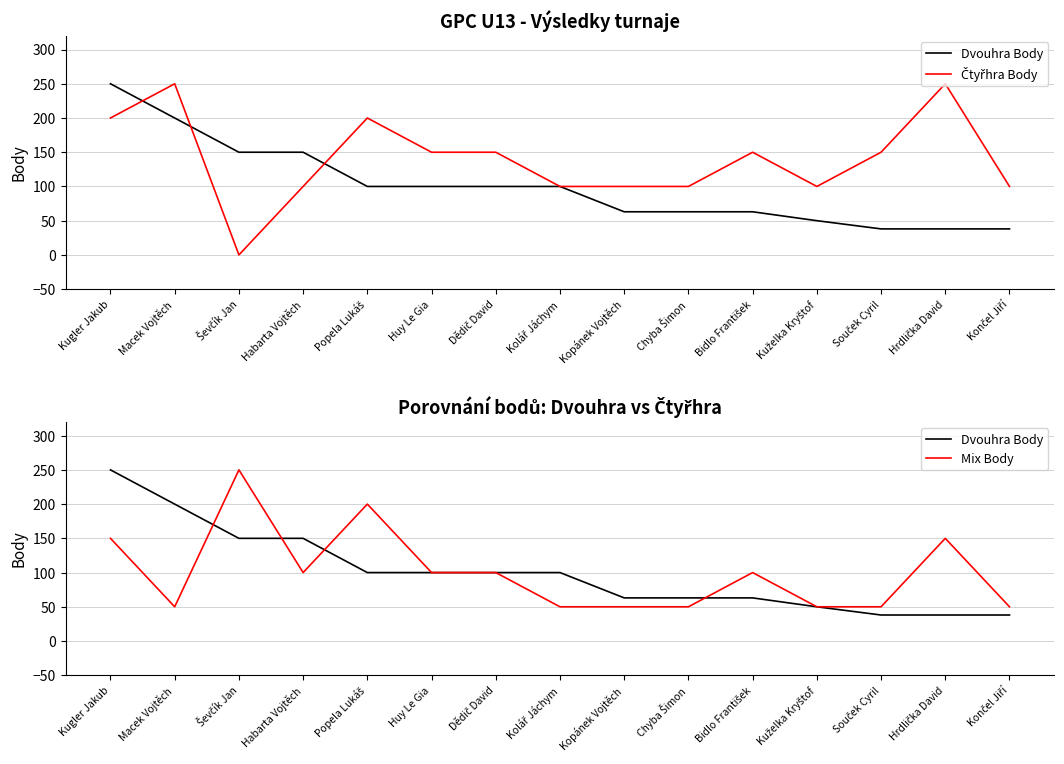

How many lines are shown in the chart?

3